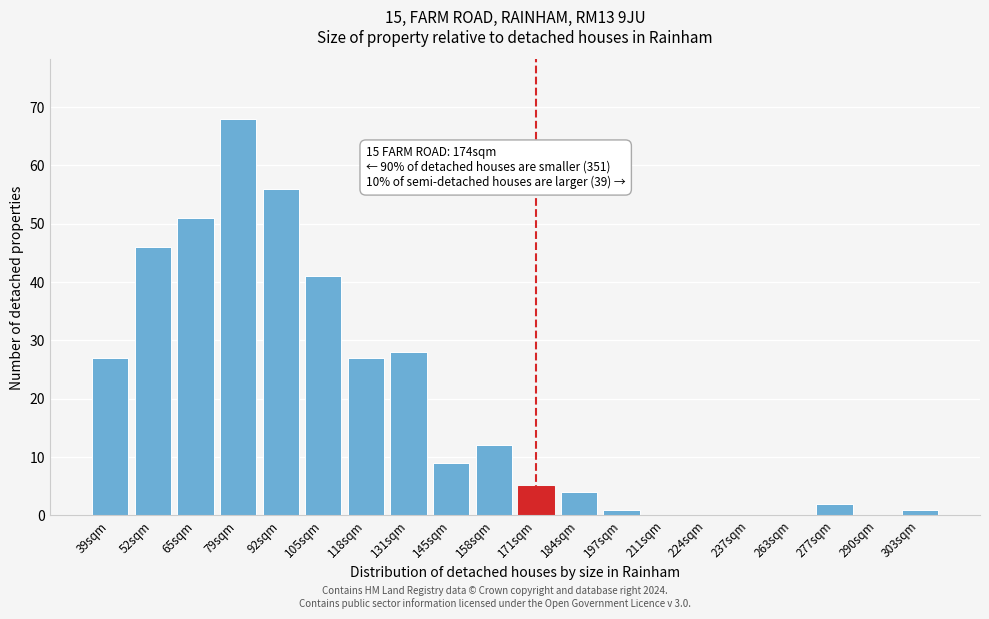

Reading left to right, transcribe all the data shown in this chart.

39sqm=27	52sqm=46	65sqm=51	79sqm=68	92sqm=56	105sqm=41	118sqm=27	131sqm=28	145sqm=9	158sqm=12	171sqm=5	184sqm=4	197sqm=1	211sqm=0	224sqm=0	237sqm=0	263sqm=0	277sqm=2	290sqm=0	303sqm=1